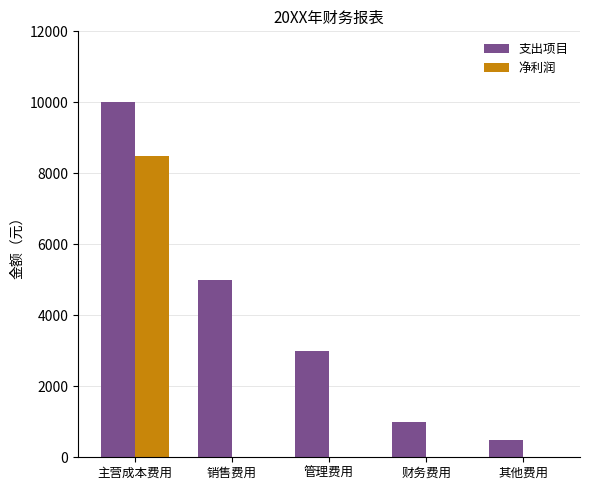

True or false: 支出项目 has a value of 8968 at 销售费用.

False